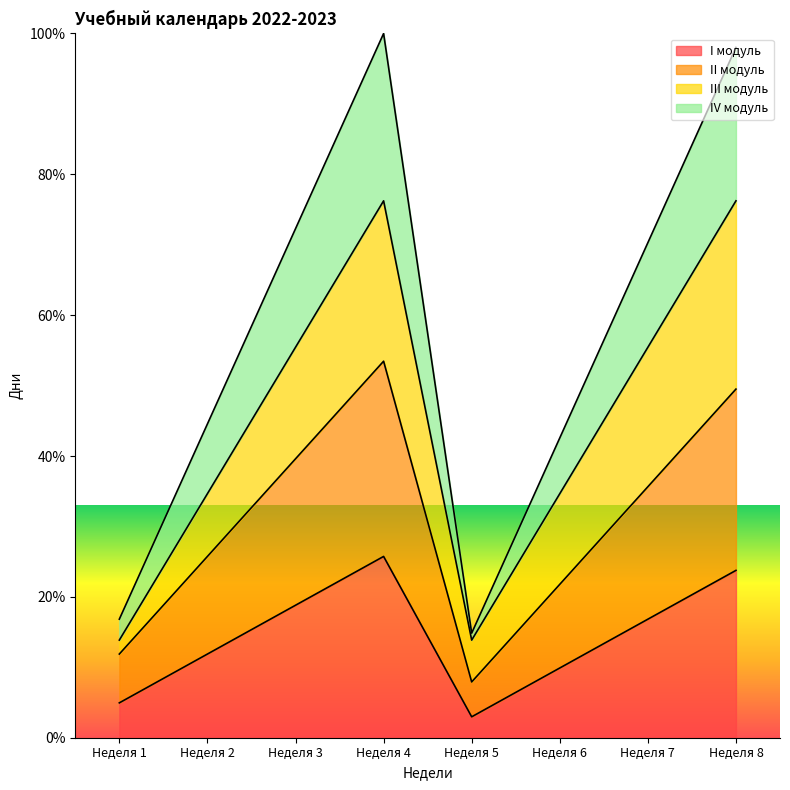

True or false: I модуль has a value of 5.6 at Неделя 8.

False